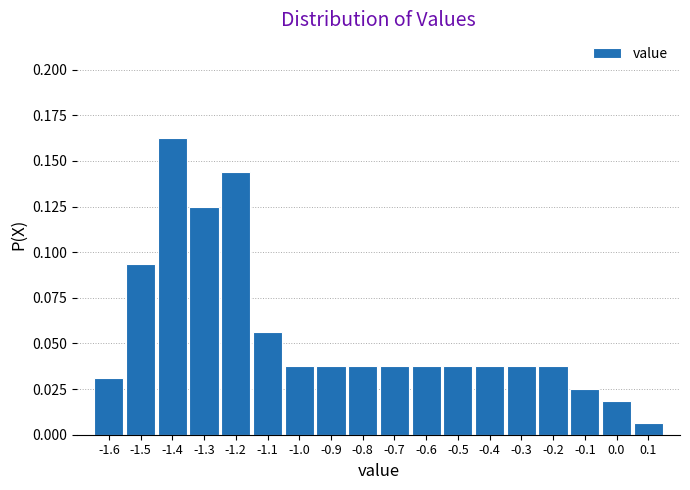

Which range on the x-axis has the tallest bar?

-1.45 to -1.35